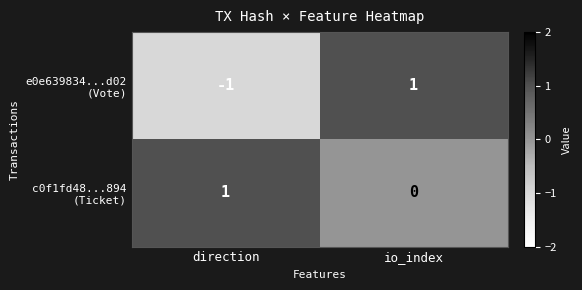

Which category has the lowest value across all series?

direction